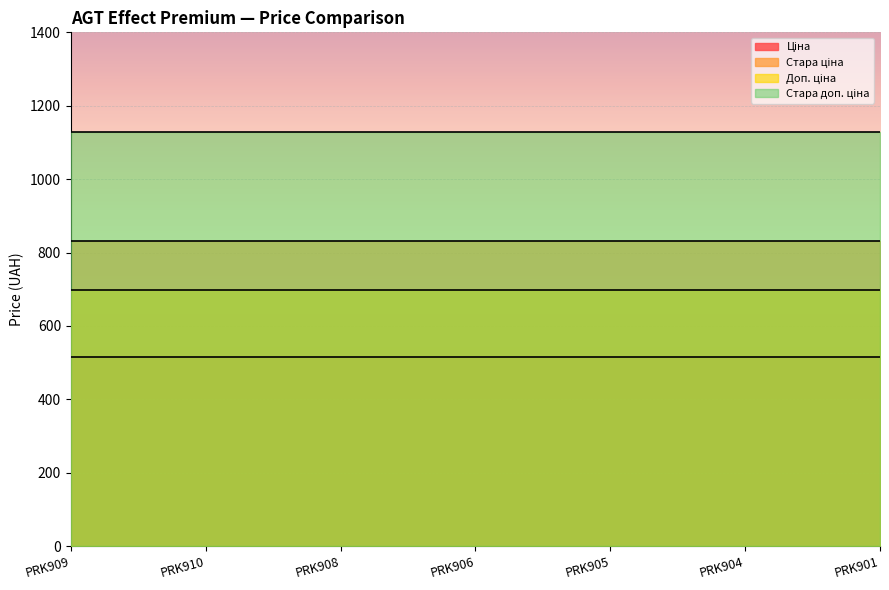

What is the total value across all series at PRK910?

3175.2